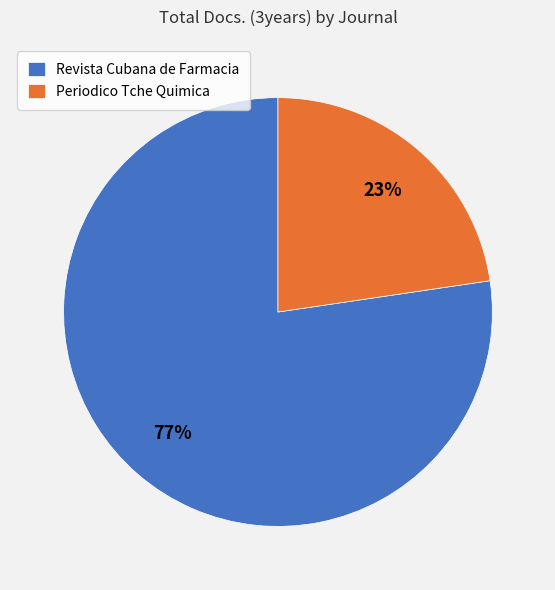

To the nearest percent, what percentage of the pie is Revista Cubana de Farmacia?

77%